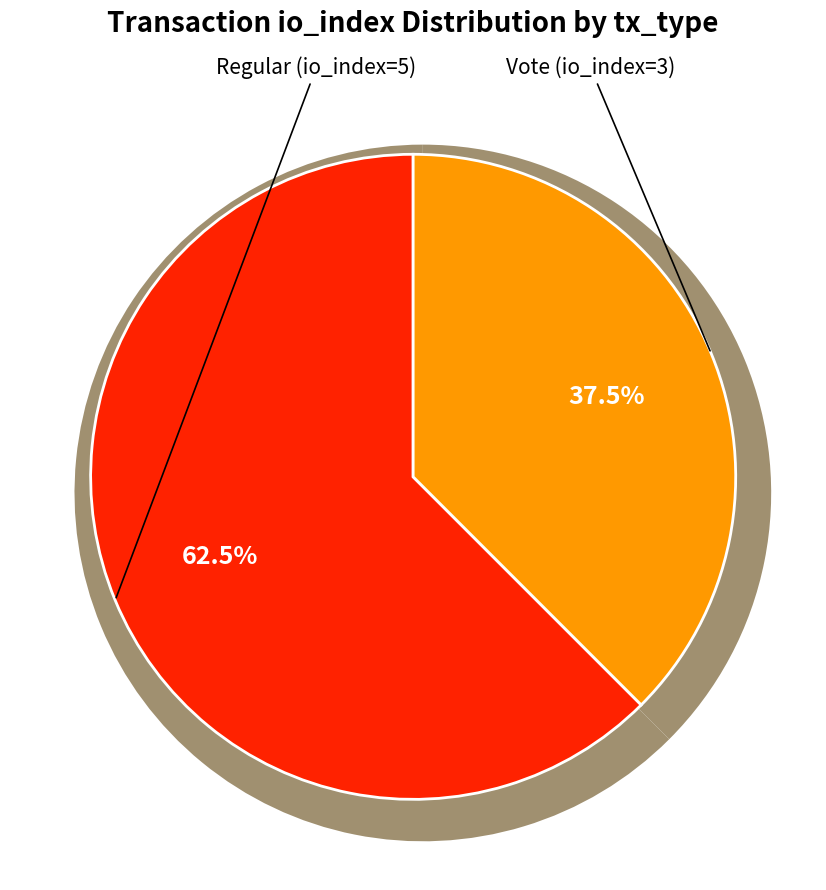

What percentage is the Vote (io_index=3) slice, to the nearest percent?

38%